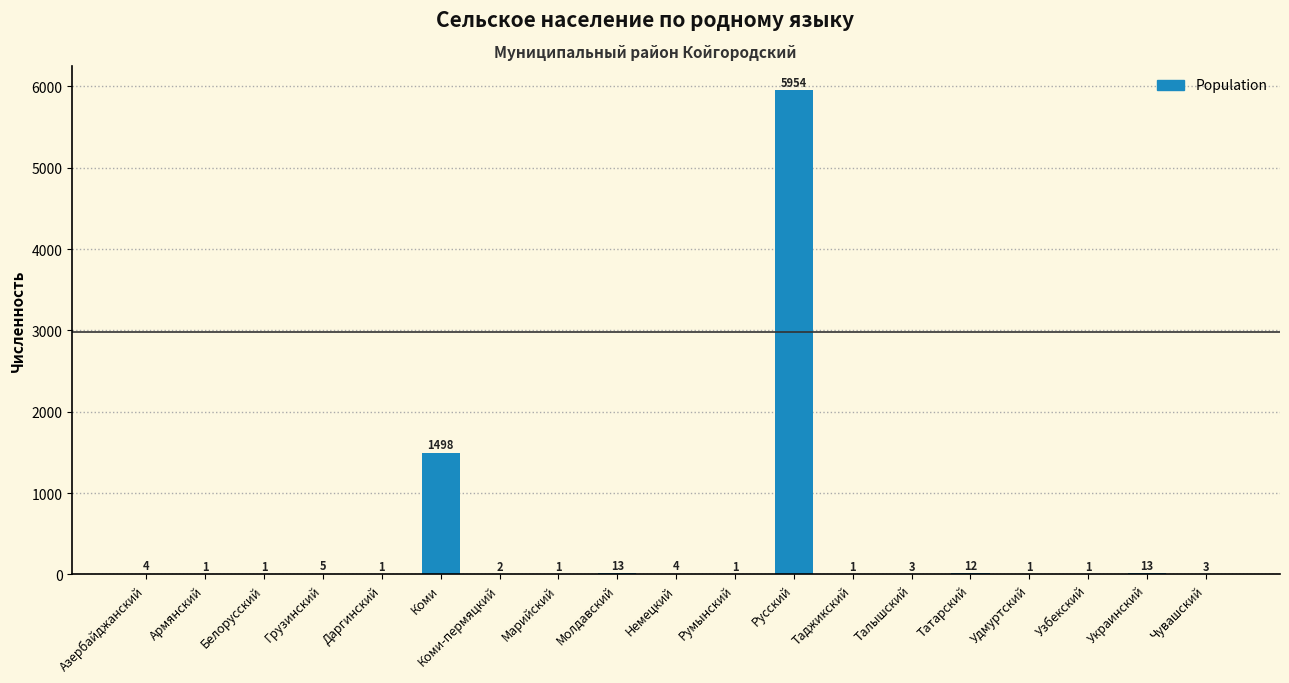

Is it true that the value at Таджикский is 1?

True